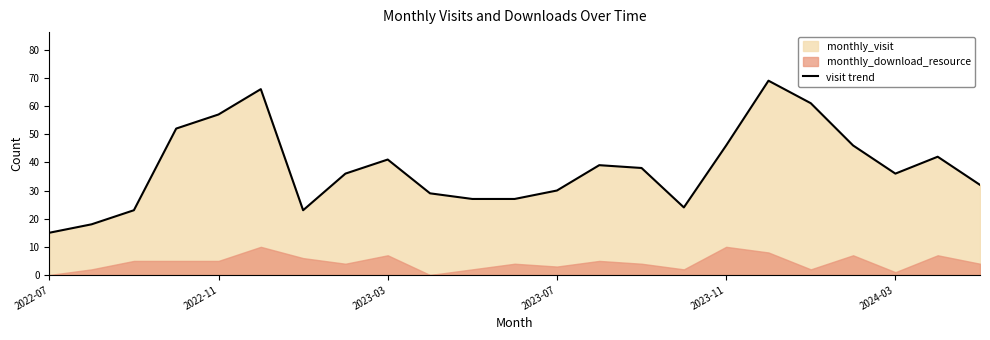

What is the highest value of the visit trend series?

69